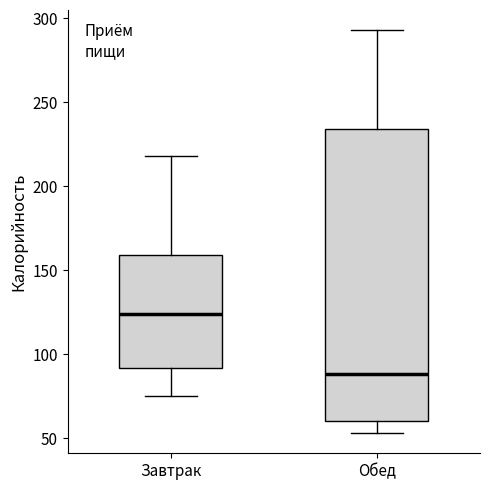

Where does the median line of the box for Обед sit on the y-axis? The values are not printed on the chart, so give them approximately, as read against the axis.

90